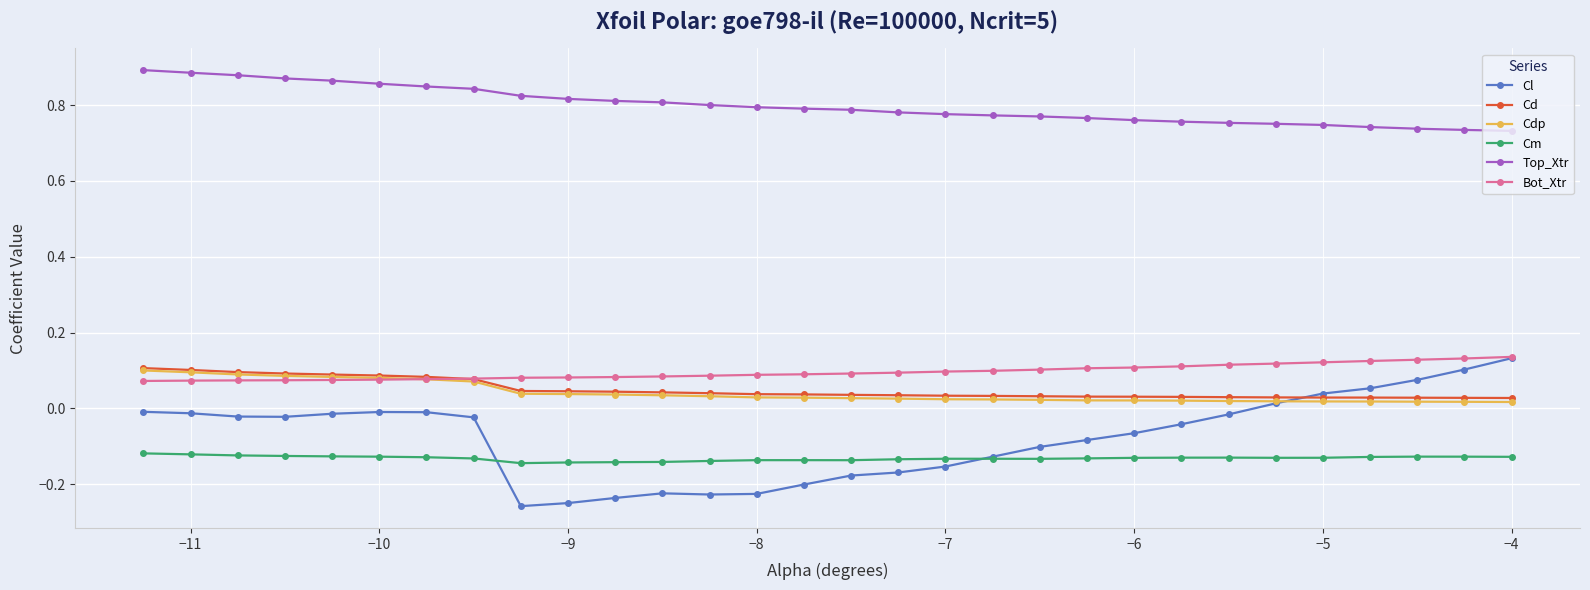

Which series has the widest spread of values?

Cl